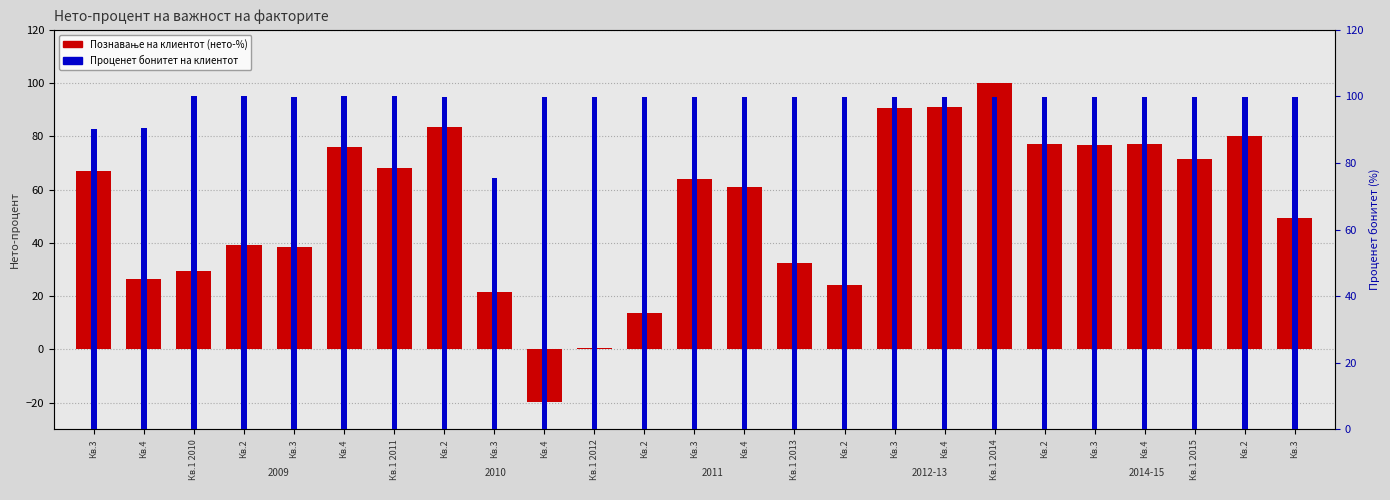

Rank the series by their maximum value, from lowest to highest.

Познавање на клиентот преку деловен однос, Проценет бонитет на клиентот